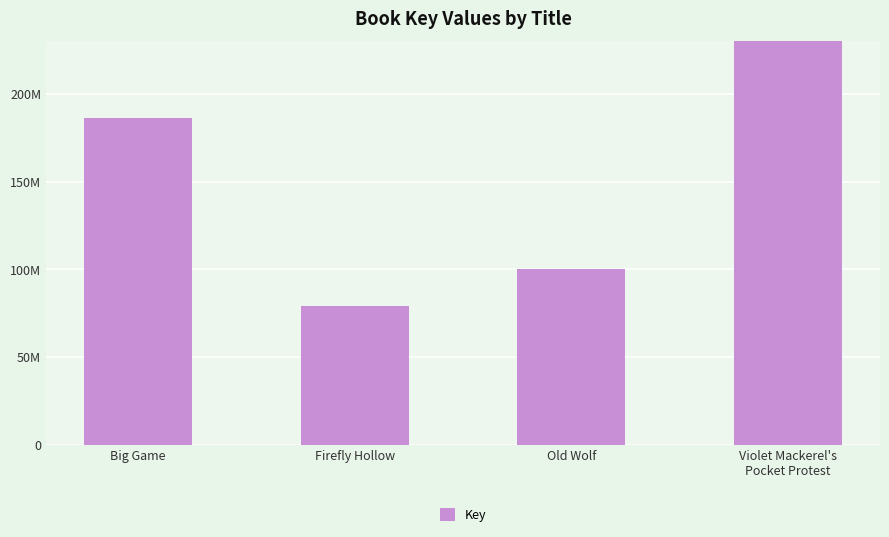

What is the label of the 1st bar from the right?

Violet Mackerel's
Pocket Protest